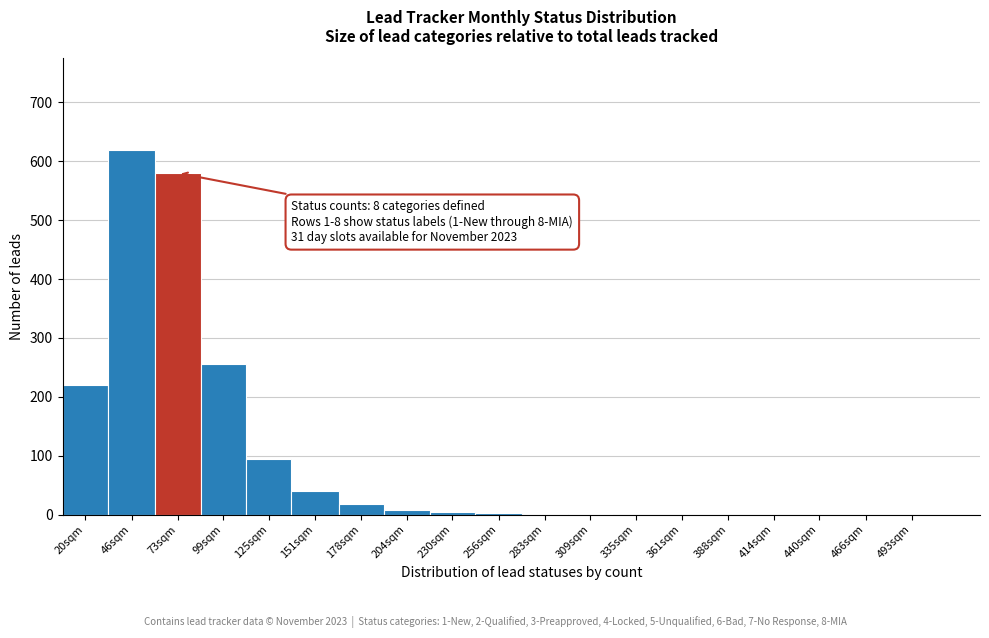

At which label is the value closest to 310?

99sqm